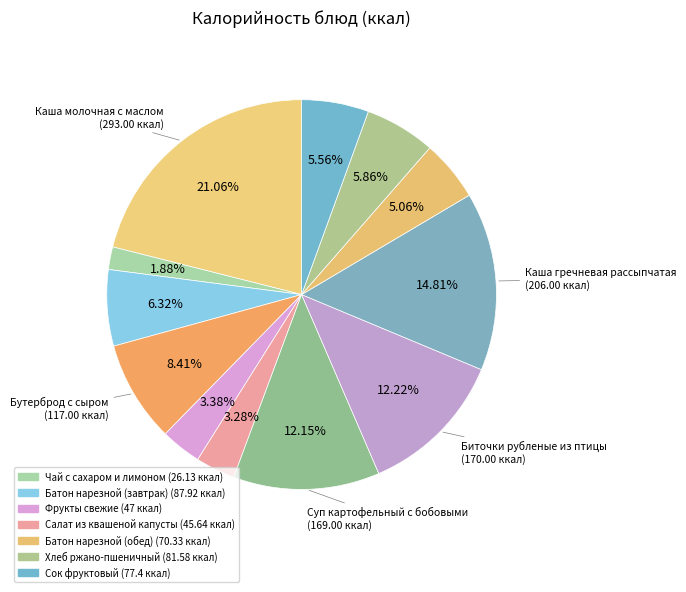

How many segments does this pie chart have?

12